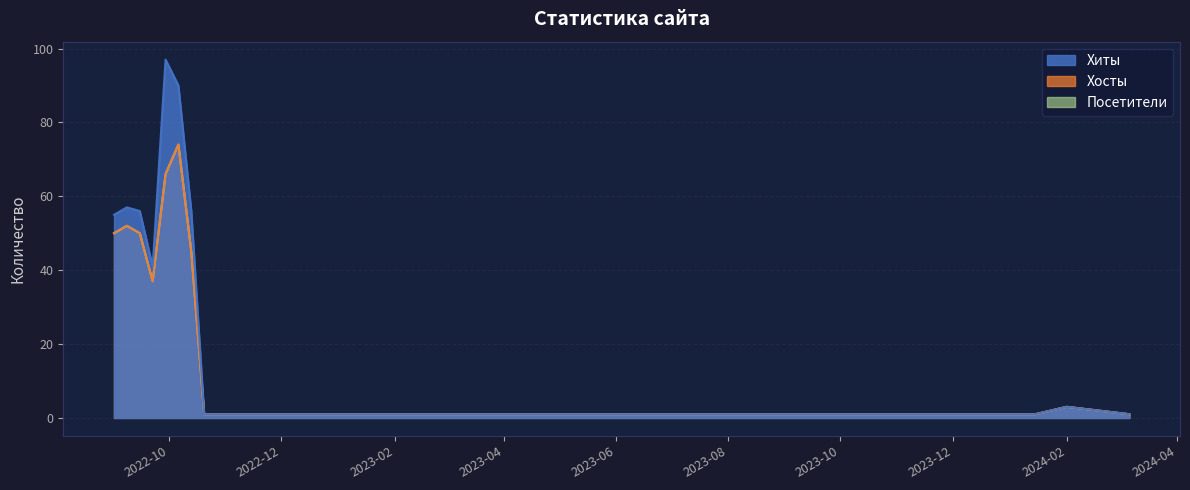

True or false: Хосты has more than 0 points higher than both neighbors.

True